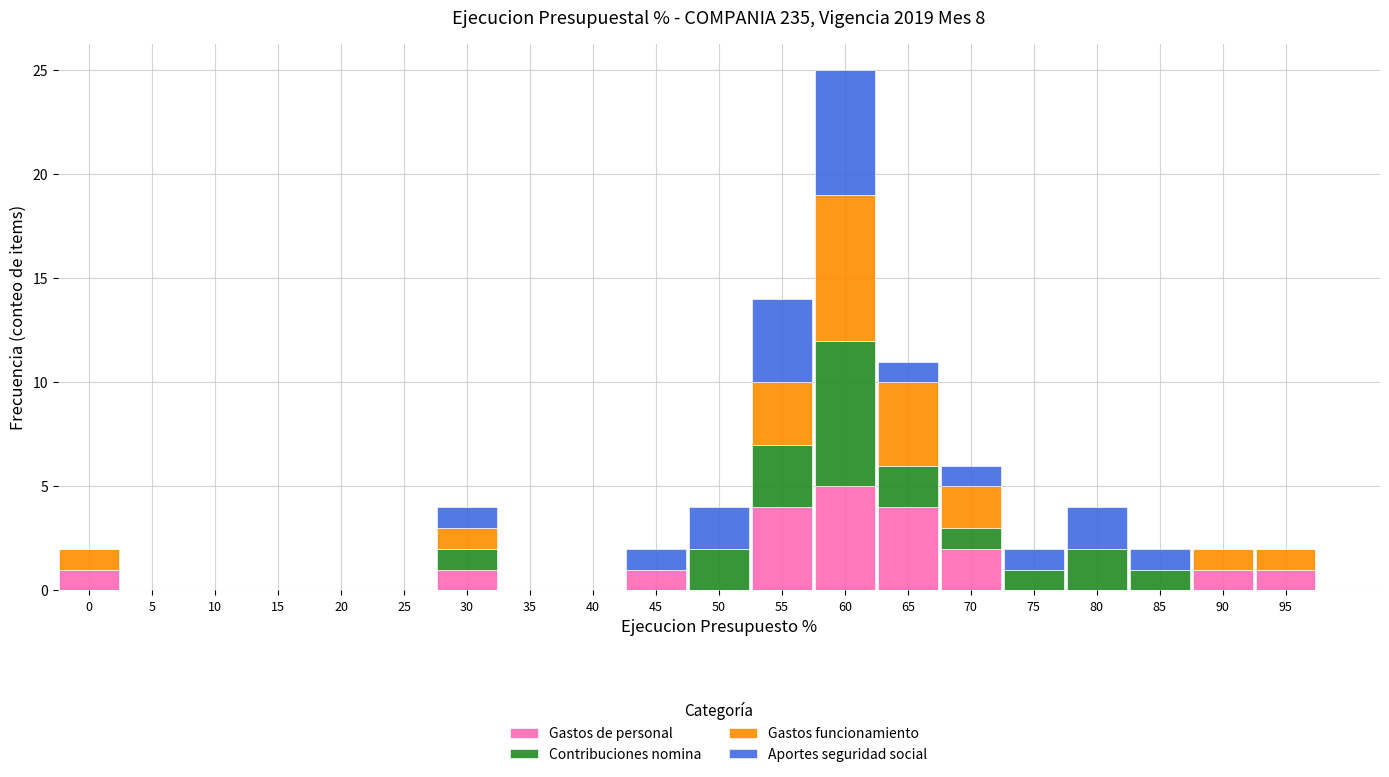

At which label does Gastos de personal reach its peak?

60